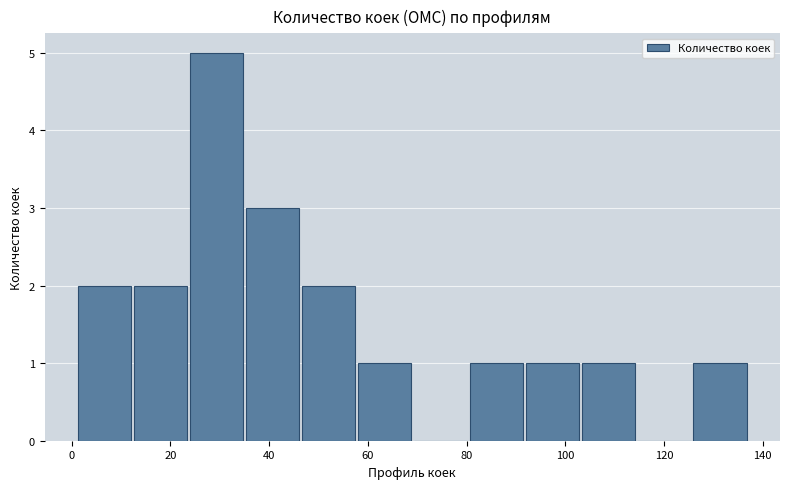

How tall is the bar that spans 2 to 12 on the x-axis? Neither the bar edges nor the heights are printed on the chart, so give them approximately, as read against the axes.

2